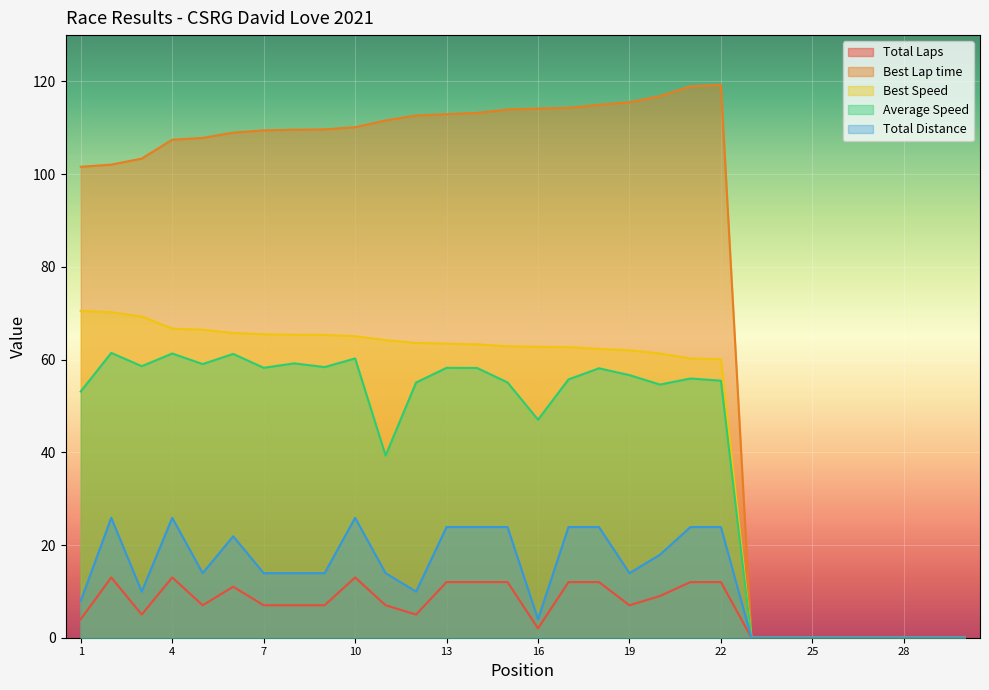

The value of Best Lap time at 7 is 109.5. True or false?

True